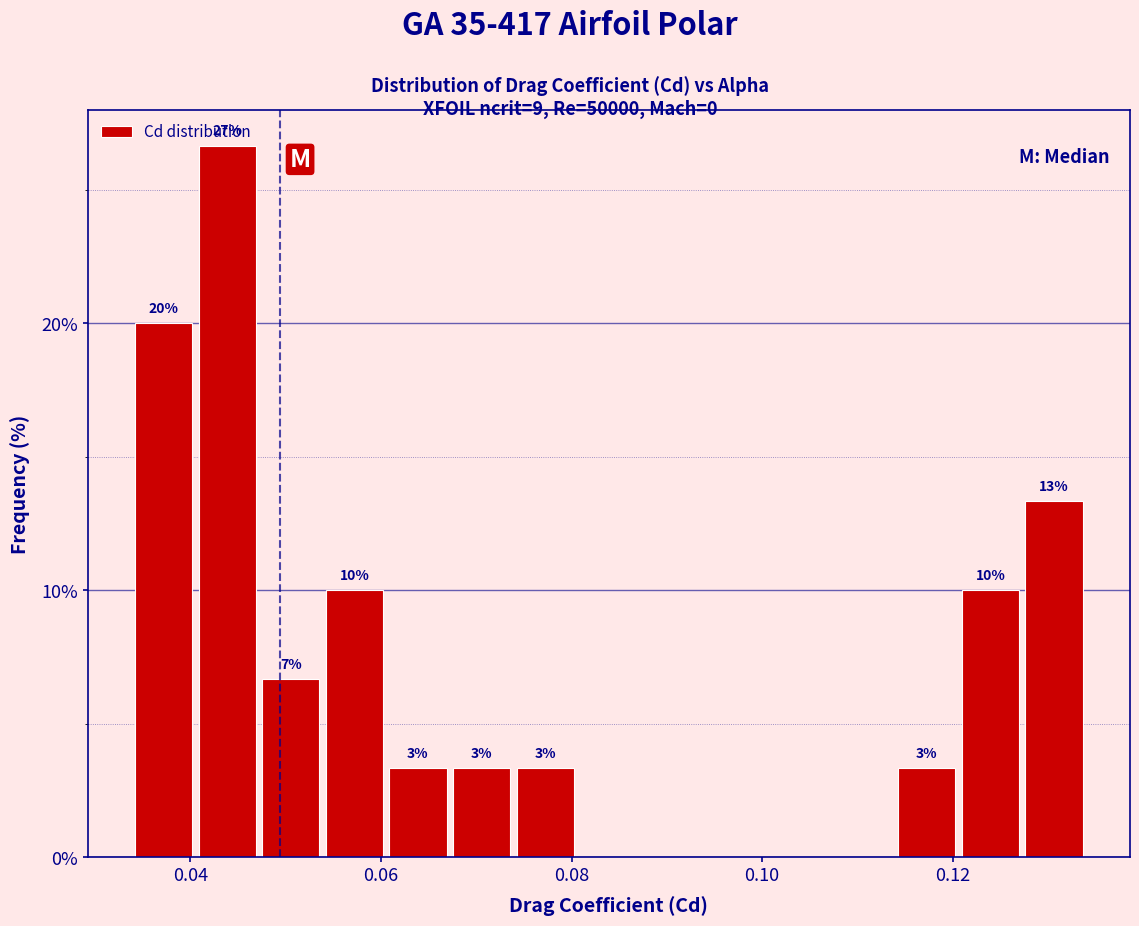

Around what value on the x-axis is the tallest bar? Give the approximate position of its centre, as read against the axis.

0.044